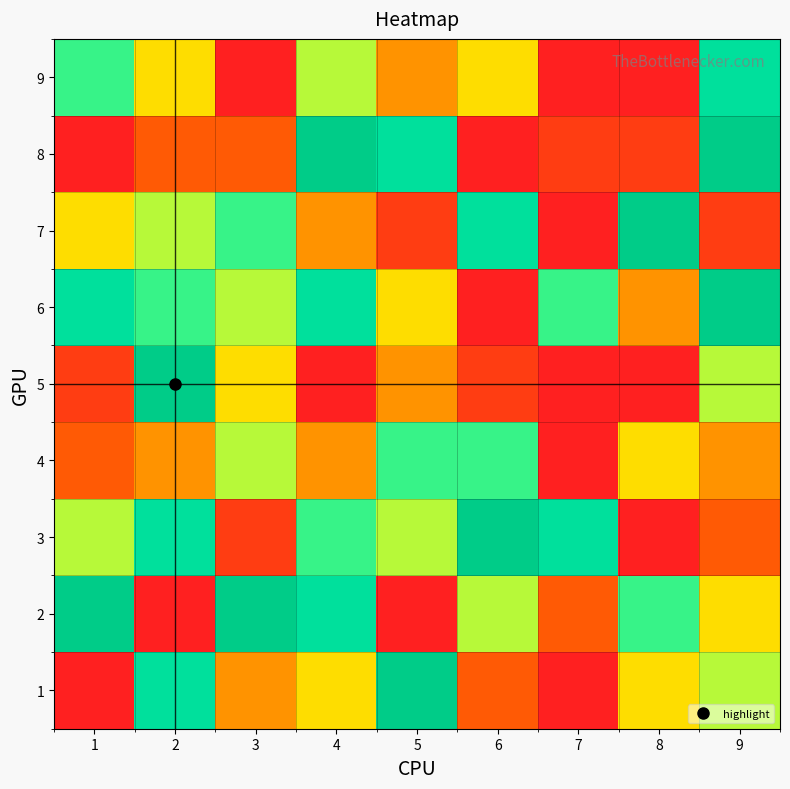

At how many categories does at least one series exceed 3?

9